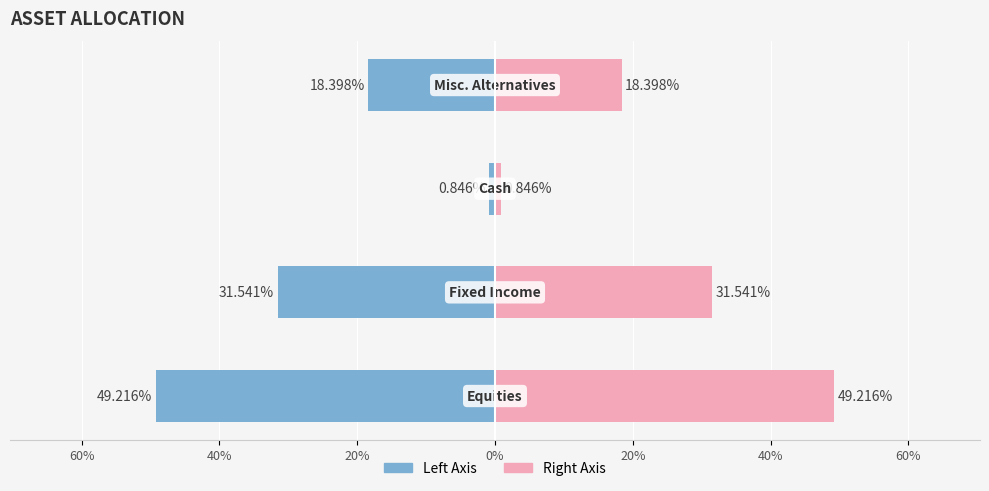

True or false: Percent (Left) has a value of -12.6 at 40%.

False